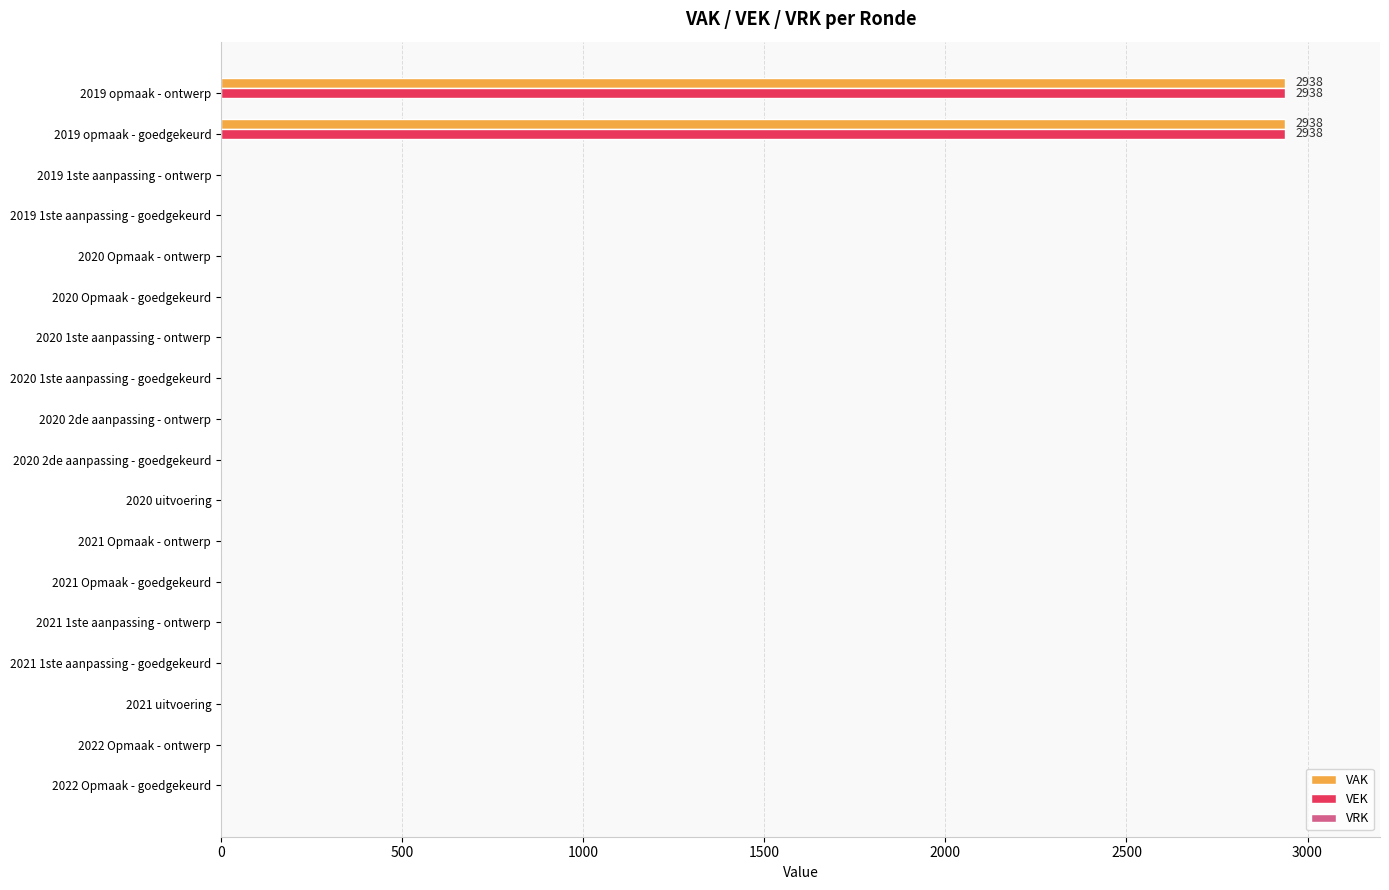

What is the sum of all VEK values?

5876